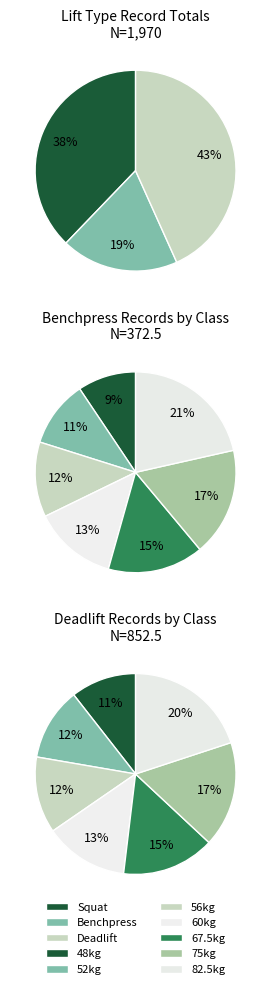

Count the number of slices in the pie.

7